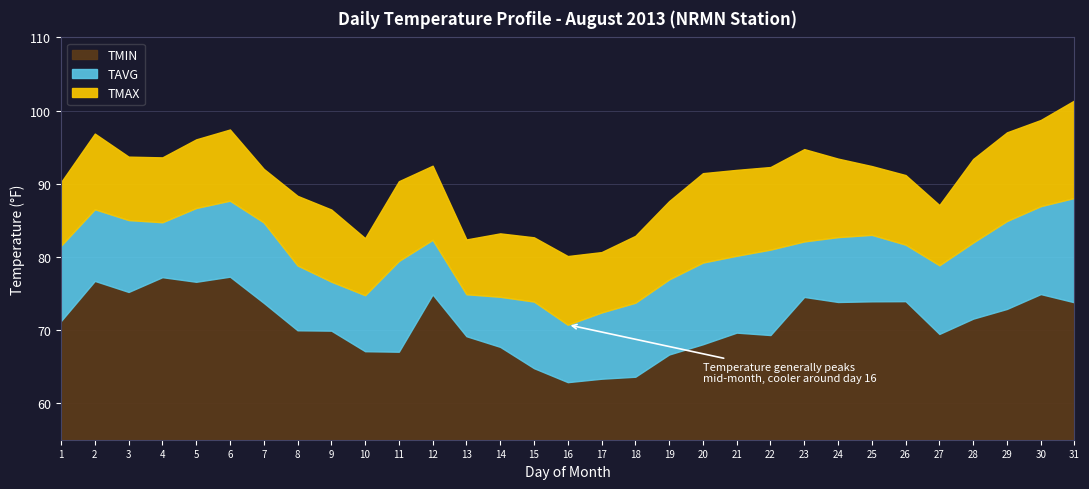

Which series has the largest total across all categories?

TMAX